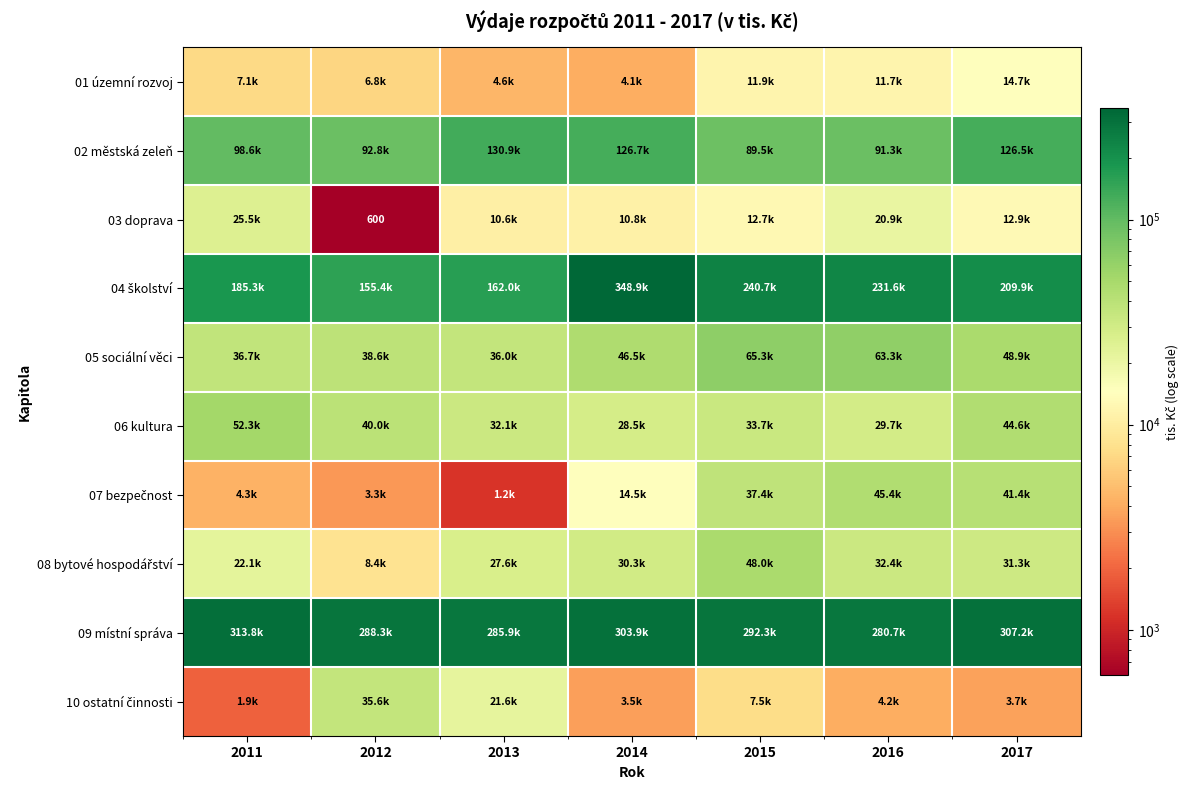

Which has a higher value, 2015 or 2012?

2015